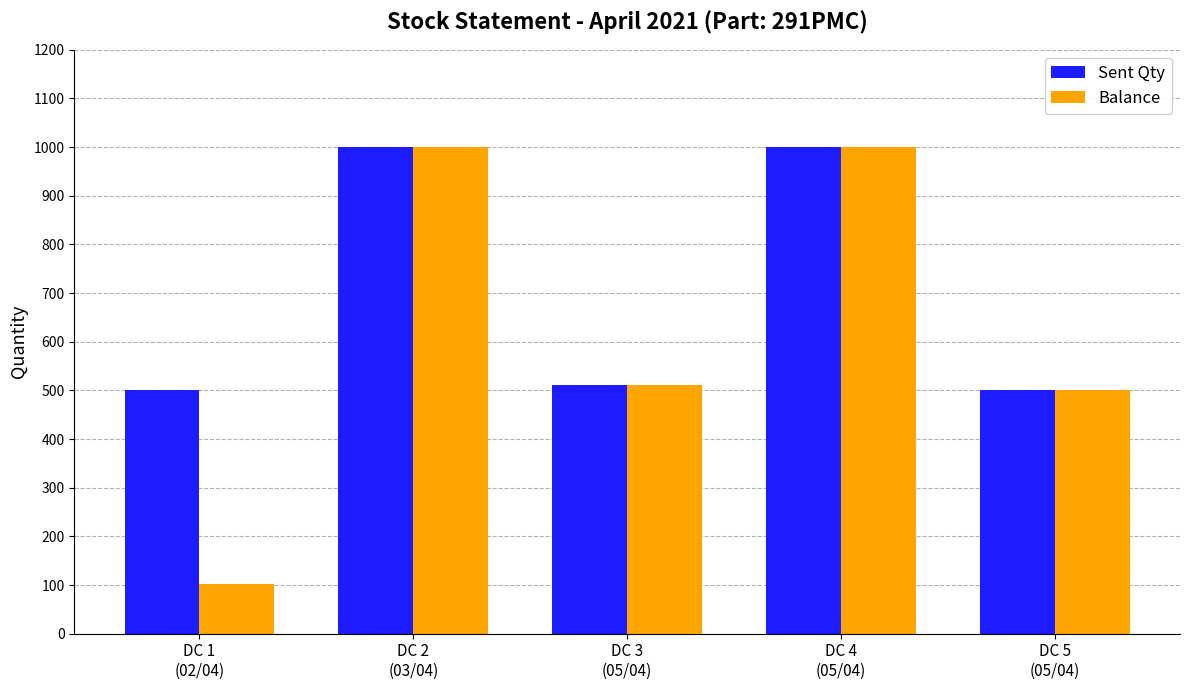

What is the label of the 1st bar from the left?

DC 1
(02/04)